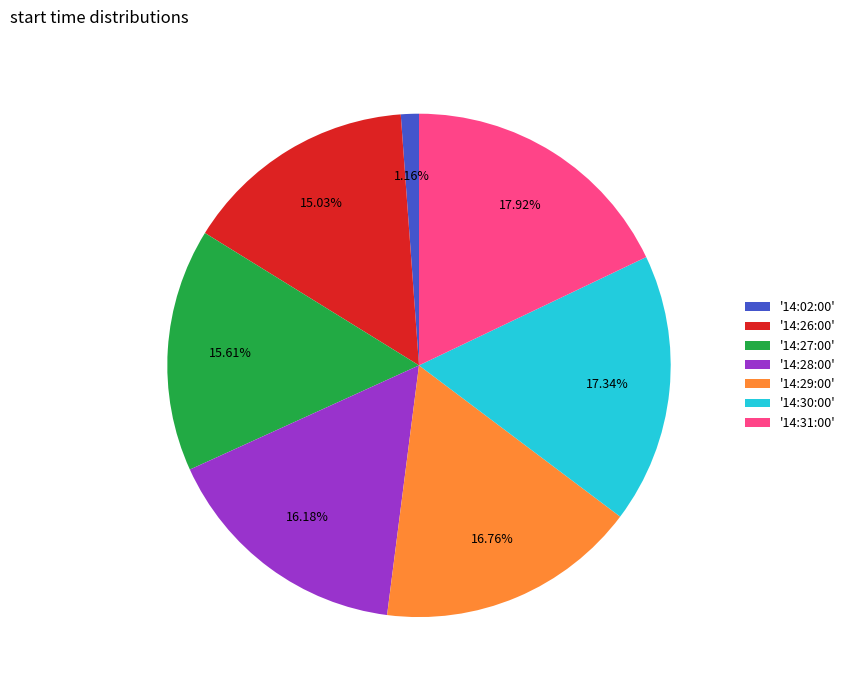

Approximately how many times larger is the value at '14:28:00' compared to '14:31:00'?

0.9